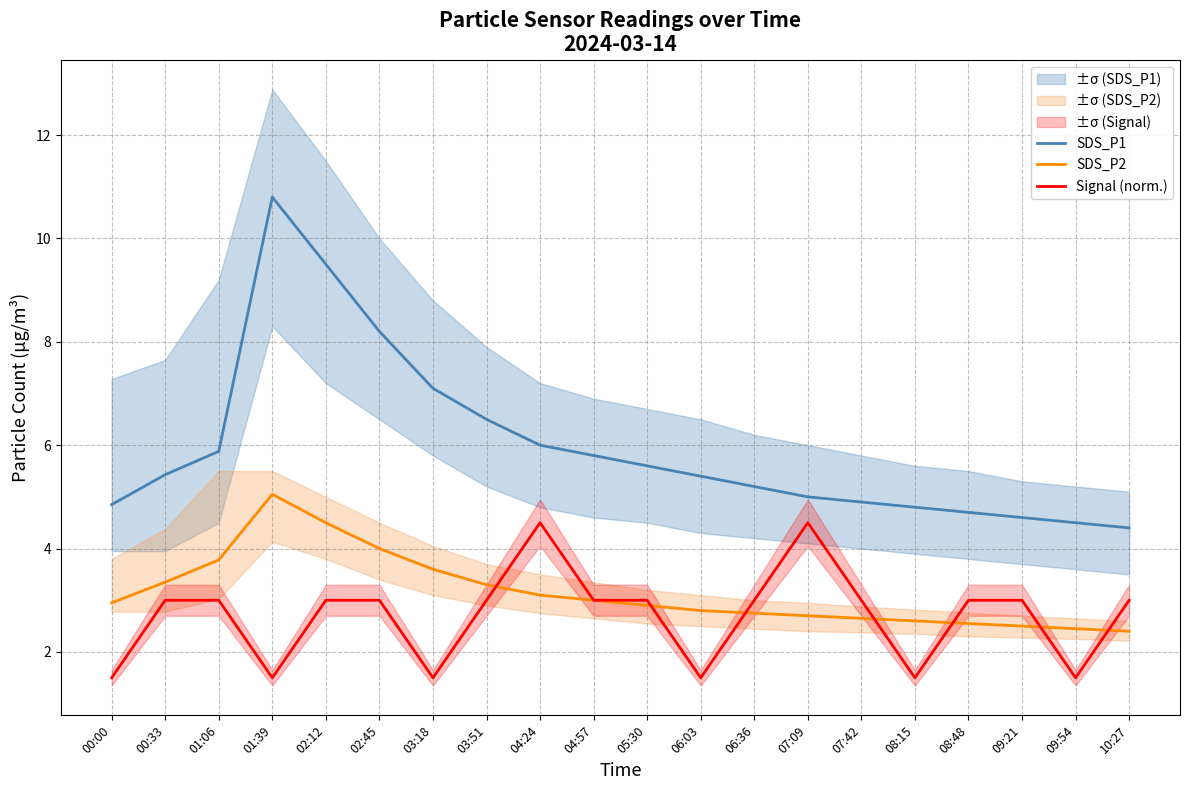

Between 01:06 and 10:27, which is larger?

01:06